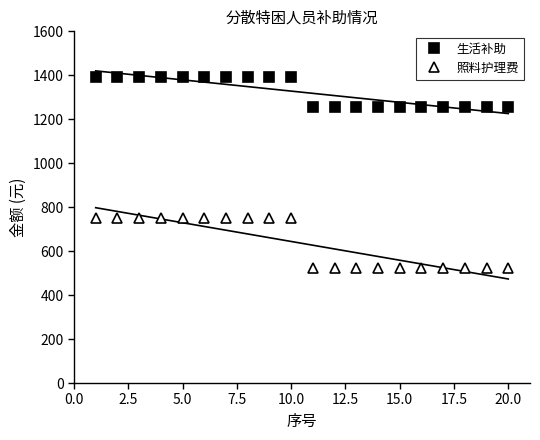

What is the value of the 照料护理费 point at the 9th from the left?

749